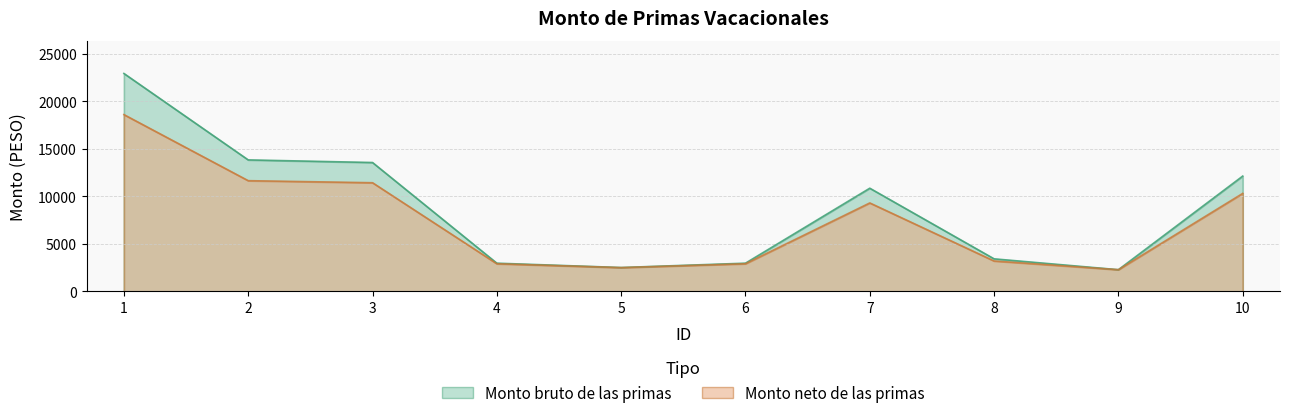

How many data points does each series have?

10